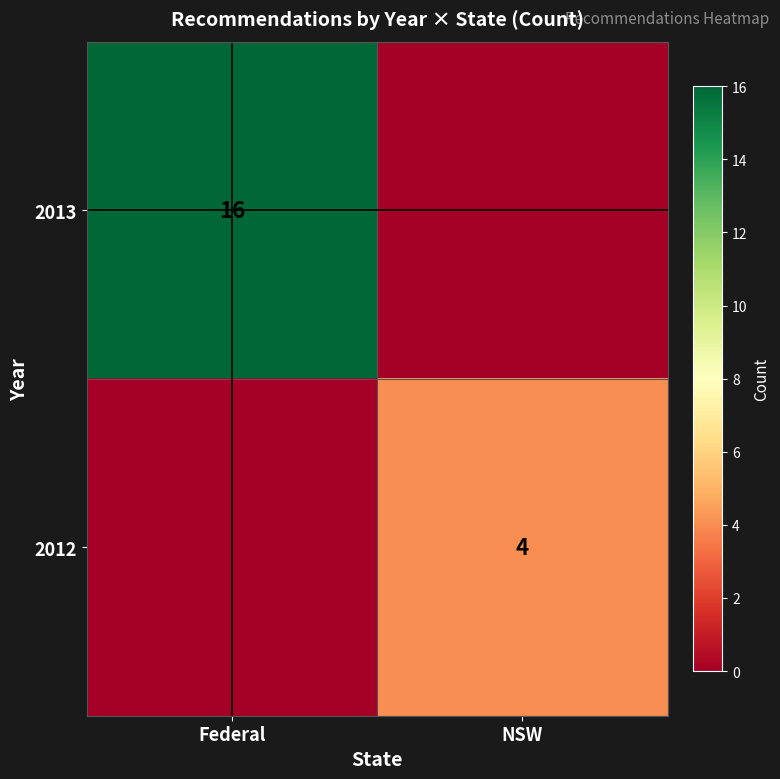

The value of 2012 at NSW is 6. True or false?

False